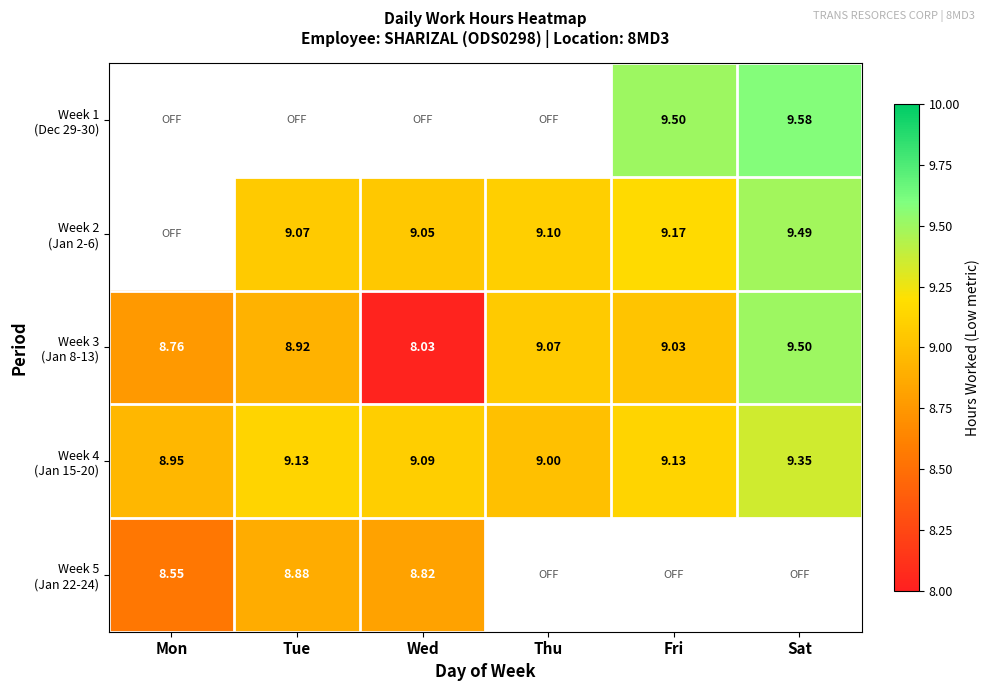

What is the sum of the Week 3 (Jan 8-13) values at Thu and Tue?

18.0